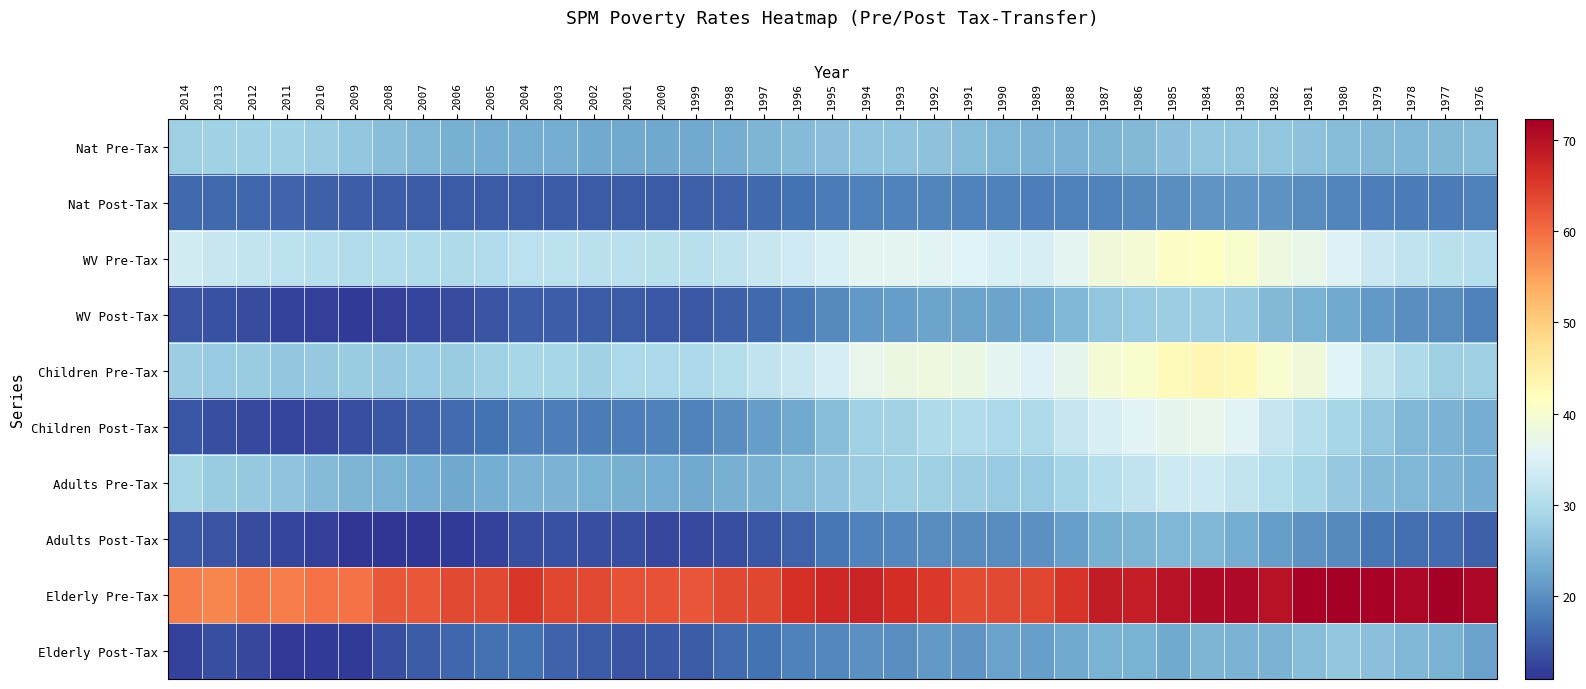

Reading left to right, extract all data points from this chart.

Nat Pre-Tax: 2014=28.0	2013=28.3	2012=28.4	2011=28.4	2010=27.8	2009=26.7	2008=25.6	2007=24.7	2006=23.8	2005=23.6	2004=23.6	2003=23.4	2002=23.1	2001=22.9	2000=22.8	1999=23.1	1998=23.6	1997=24.4	1996=25.2	1995=26.0	1994=26.3	1993=26.4	1992=26.1	1991=25.5	1990=24.8	1989=24.3	1988=24.2	1987=24.5	1986=25.0	1985=25.8	1984=26.5	1983=26.7	1982=26.6	1981=26.1	1980=25.4	1979=24.9	1978=24.8	1977=25.0	1976=25.4
Nat Post-Tax: 2014=16.0	2013=16.0	2012=15.7	2011=15.5	2010=15.2	2009=14.9	2008=14.8	2007=14.6	2006=14.6	2005=14.6	2004=14.6	2003=14.6	2002=14.5	2001=14.5	2000=14.6	1999=15.0	1998=15.5	1997=16.1	1996=16.9	1995=17.9	1994=18.4	1993=18.8	1992=19.0	1991=18.8	1990=18.4	1989=18.3	1988=18.4	1987=18.8	1986=19.3	1985=19.9	1984=20.5	1983=20.6	1982=20.3	1981=19.7	1980=18.9	1979=18.3	1978=18.0	1977=18.0	1976=18.5
WV Pre-Tax: 2014=33.9	2013=32.7	2012=32.1	2011=31.4	2010=30.8	2009=30.3	2008=30.1	2007=29.9	2006=29.7	2005=30.3	2004=31.4	2003=31.5	2002=31.2	2001=31.2	2000=31.0	1999=30.9	1998=31.6	1997=32.5	1996=33.6	1995=34.8	1994=36.2	1993=36.2	1992=36.0	1991=35.5	1990=34.7	1989=34.6	1988=36.3	1987=38.7	1986=39.4	1985=40.9	1984=41.2	1983=40.2	1982=38.2	1981=37.1	1980=35.2	1979=33.0	1978=31.8	1977=31.2	1976=30.8
WV Post-Tax: 2014=14.0	2013=13.7	2012=13.1	2011=12.3	2010=12.0	2009=11.6	2008=12.0	2007=12.4	2006=13.1	2005=13.9	2004=14.8	2003=14.9	2002=14.6	2001=14.5	2000=14.3	1999=14.4	1998=15.1	1997=16.1	1996=17.5	1995=19.5	1994=21.1	1993=21.5	1992=22.3	1991=22.4	1990=22.4	1989=22.9	1988=24.7	1987=26.6	1986=27.4	1985=27.7	1984=27.9	1983=27.0	1982=24.9	1981=24.0	1980=23.1	1979=21.1	1978=19.9	1977=19.6	1976=18.5
Children Pre-Tax: 2014=27.8	2013=27.3	2012=27.5	2011=26.6	2010=27.1	2009=27.5	2008=27.0	2007=27.4	2006=27.5	2005=28.2	2004=28.9	2003=28.9	2002=28.4	2001=29.5	2000=29.6	1999=29.6	1998=30.4	1997=31.9	1996=32.9	1995=34.3	1994=37.0	1993=37.9	1992=38.2	1991=37.6	1990=36.2	1989=35.2	1988=36.8	1987=39.3	1986=40.4	1985=42.3	1984=43.1	1983=42.6	1982=40.0	1981=38.5	1980=35.5	1979=32.1	1978=29.8	1977=28.1	1976=28.1
Children Post-Tax: 2014=14.1	2013=13.3	2012=13.0	2011=12.5	2010=12.8	2009=13.3	2008=14.2	2007=15.2	2006=16.3	2005=17.1	2004=18.1	2003=18.1	2002=18.0	2001=18.2	2000=18.4	1999=18.6	1998=19.8	1997=21.6	1996=23.0	1995=25.6	1994=28.2	1993=28.6	1992=29.8	1991=30.1	1990=29.4	1989=29.8	1988=32.3	1987=34.6	1986=35.8	1985=36.8	1984=36.9	1983=35.7	1982=32.3	1981=30.8	1980=29.0	1979=26.5	1978=24.8	1977=24.2	1976=23.5
Adults Pre-Tax: 2014=29.0	2013=27.6	2012=27.0	2011=26.4	2010=25.2	2009=24.5	2008=23.9	2007=23.3	2006=22.7	2005=23.4	2004=24.3	2003=24.2	2002=23.9	2001=23.7	2000=23.3	1999=23.1	1998=23.7	1997=24.3	1996=25.3	1995=26.4	1994=27.8	1993=28.0	1992=28.0	1991=27.9	1990=27.3	1989=27.3	1988=28.8	1987=30.8	1986=31.8	1985=33.3	1984=33.4	1983=32.1	1982=30.5	1981=29.1	1980=27.1	1979=25.2	1978=24.6	1977=24.1	1976=23.6
Adults Post-Tax: 2014=14.4	2013=13.9	2012=13.2	2011=12.5	2010=11.9	2009=11.1	2008=10.9	2007=11.1	2006=11.4	2005=12.3	2004=13.3	2003=13.7	2002=13.4	2001=13.3	2000=12.8	1999=13.0	1998=13.3	1997=14.1	1996=15.4	1995=17.4	1994=18.7	1993=19.2	1992=19.6	1991=19.7	1990=19.6	1989=20.2	1988=21.8	1987=23.8	1986=24.4	1985=24.7	1984=24.6	1983=23.6	1982=21.5	1981=20.4	1980=19.3	1979=17.4	1978=16.5	1977=16.4	1976=15.2
Elderly Pre-Tax: 2014=58.2	2013=57.5	2012=59.1	2011=58.6	2010=59.4	2009=59.4	2008=62.0	2007=62.1	2006=63.6	2005=63.6	2004=65.4	2003=63.7	2002=63.6	2001=62.7	2000=62.5	1999=62.3	1998=63.5	1997=63.9	1996=66.1	1995=67.1	1994=67.7	1993=66.5	1992=65.2	1991=63.4	1990=63.6	1989=63.9	1988=65.7	1987=68.5	1986=68.3	1985=69.7	1984=70.7	1983=70.9	1982=69.9	1981=71.8	1980=72.2	1979=71.6	1978=71.3	1977=72.3	1976=71.2
Elderly Post-Tax: 2014=12.3	2013=13.4	2012=12.6	2011=11.3	2010=11.4	2009=11.4	2008=13.5	2007=14.6	2006=15.9	2005=16.7	2004=17.0	2003=15.4	2002=14.5	2001=14.0	2000=14.4	1999=14.5	1998=16.2	1997=16.9	1996=18.5	1995=19.2	1994=20.1	1993=19.8	1992=21.0	1991=20.6	1990=22.1	1989=21.7	1988=23.1	1987=23.9	1986=24.0	1985=23.1	1984=24.4	1983=24.2	1982=24.1	1981=25.6	1980=26.6	1979=25.9	1978=24.6	1977=23.9	1976=22.0